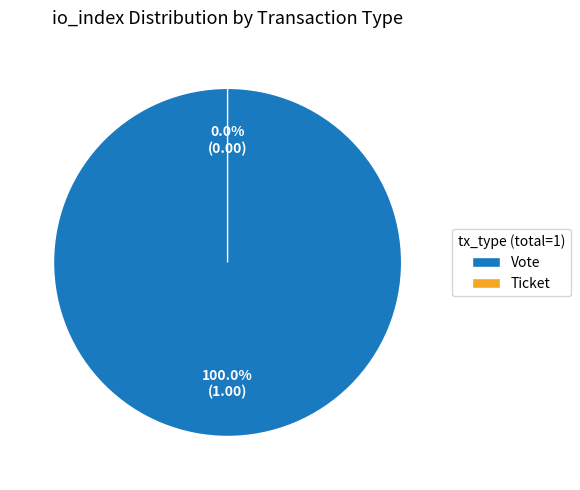

Between Vote (tx_type) and Ticket (tx_type), which is larger?

Vote (tx_type)